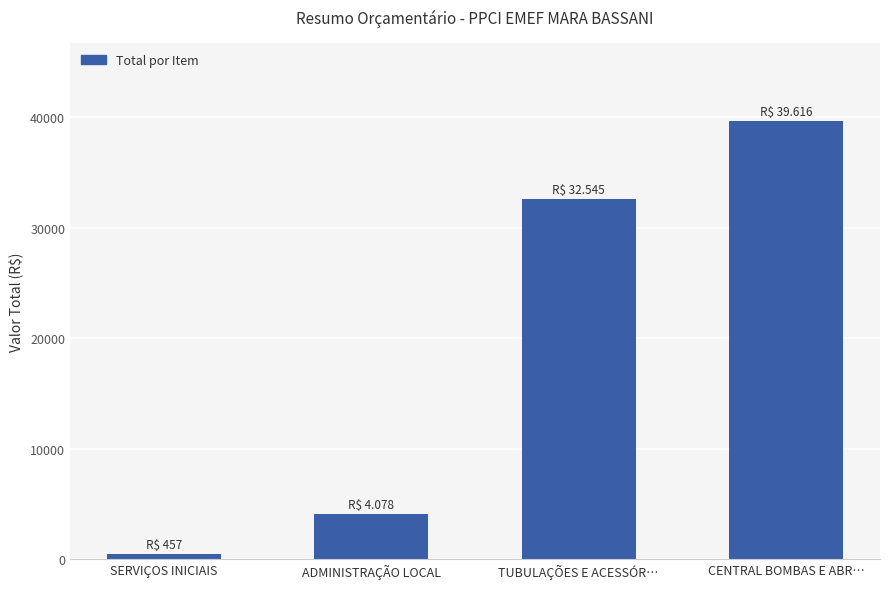

Rank the categories by value from highest to lowest.

CENTRAL BOMBAS E ABR…, TUBULAÇÕES E ACESSÓR…, ADMINISTRAÇÃO LOCAL, SERVIÇOS INICIAIS